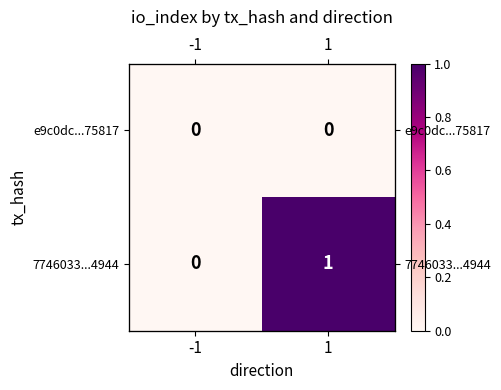

What is the approximate value of 7746033...4944 at 1?

1